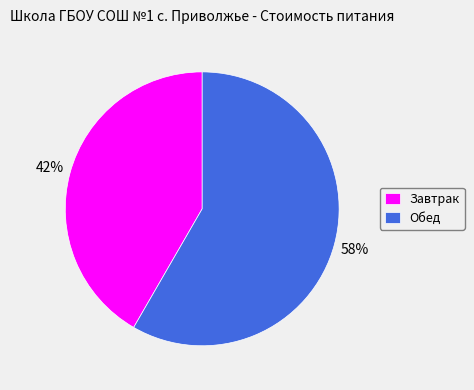

Is it true that Завтрак is 42% of the pie?

True